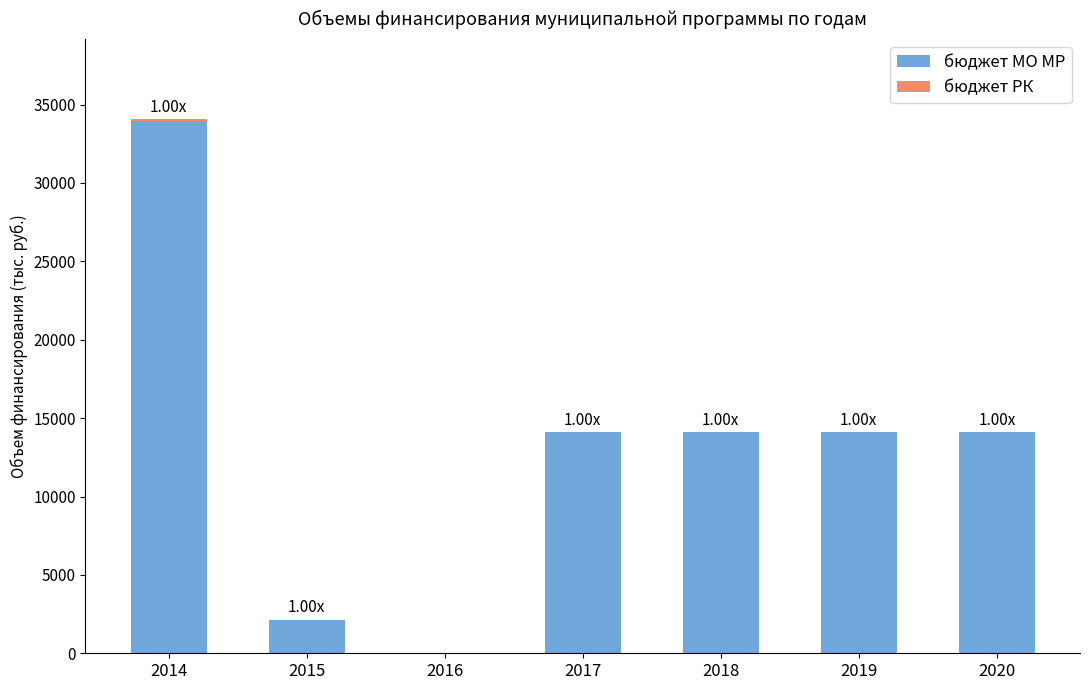

What is the sum of all бюджет МО МР values?

92544.1